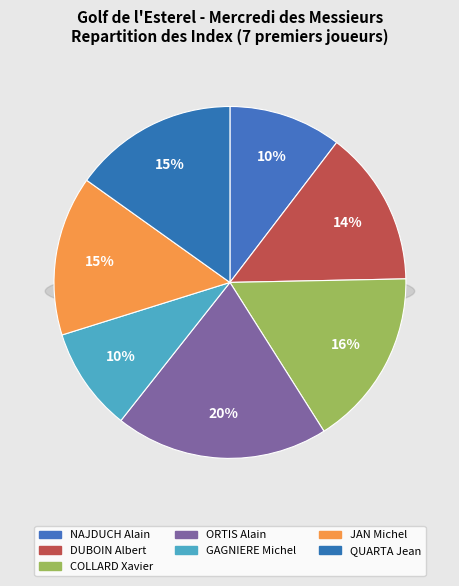

Rank the categories by value from highest to lowest.

ORTIS Alain, COLLARD Xavier, QUARTA Jean, JAN Michel, DUBOIN Albert, NAJDUCH Alain, GAGNIERE Michel